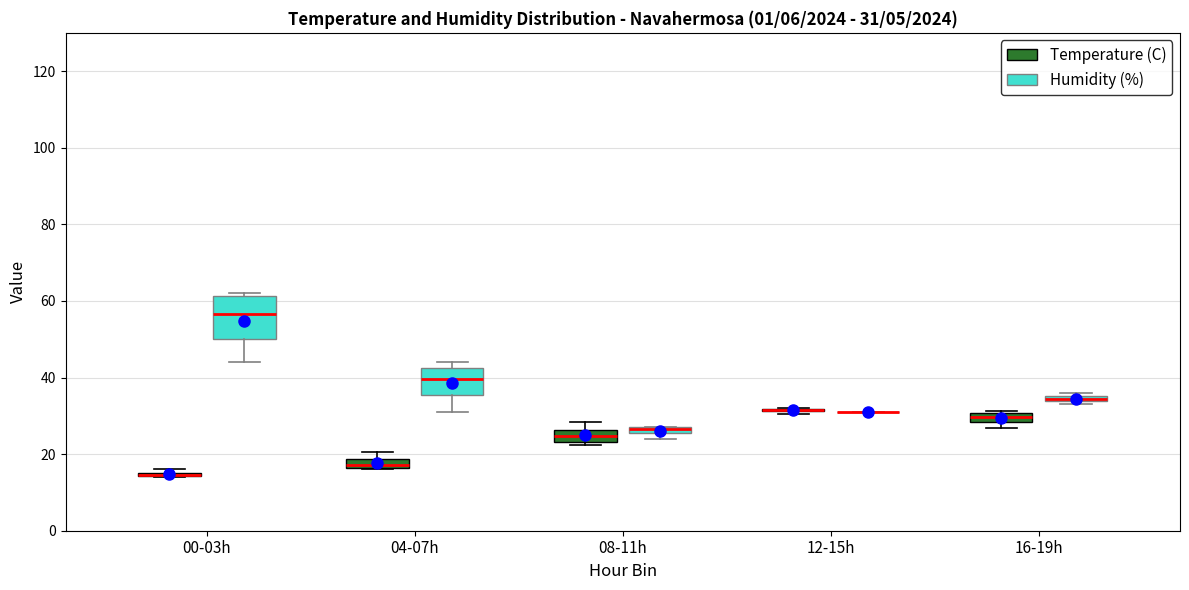

Which box is the tallest, from its lower edge to its upper edge?

00-03h (Humidity (%))